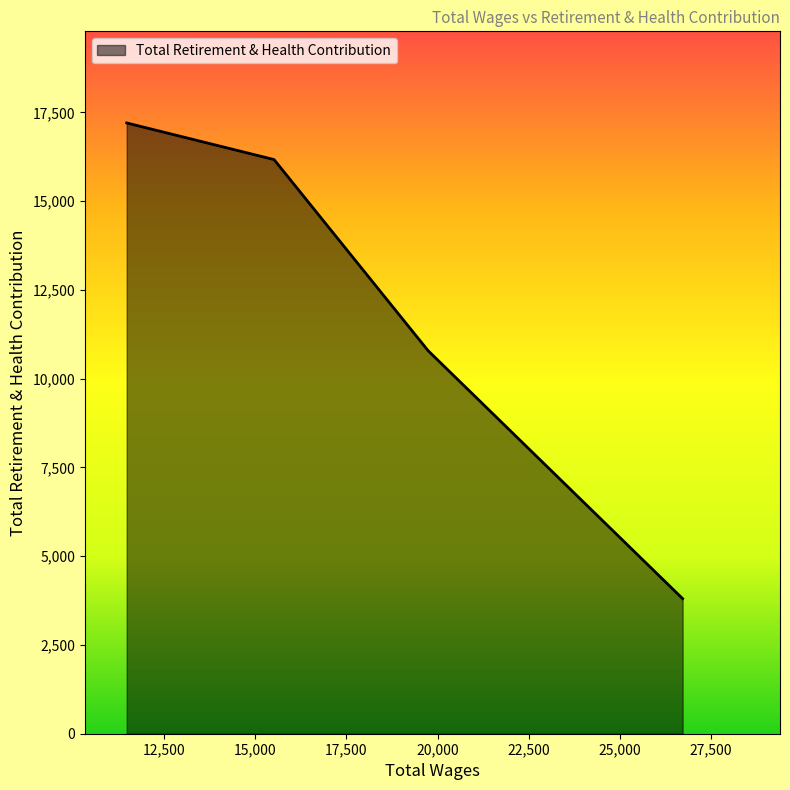

What is the difference between the maximum and minimum values?

13398